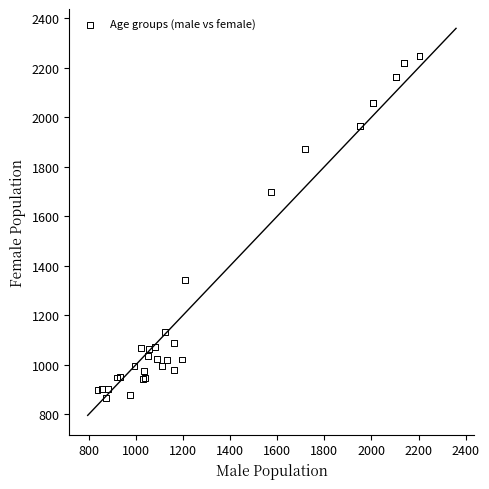

What Y value in the scatter plot is closest to 1557?

1697